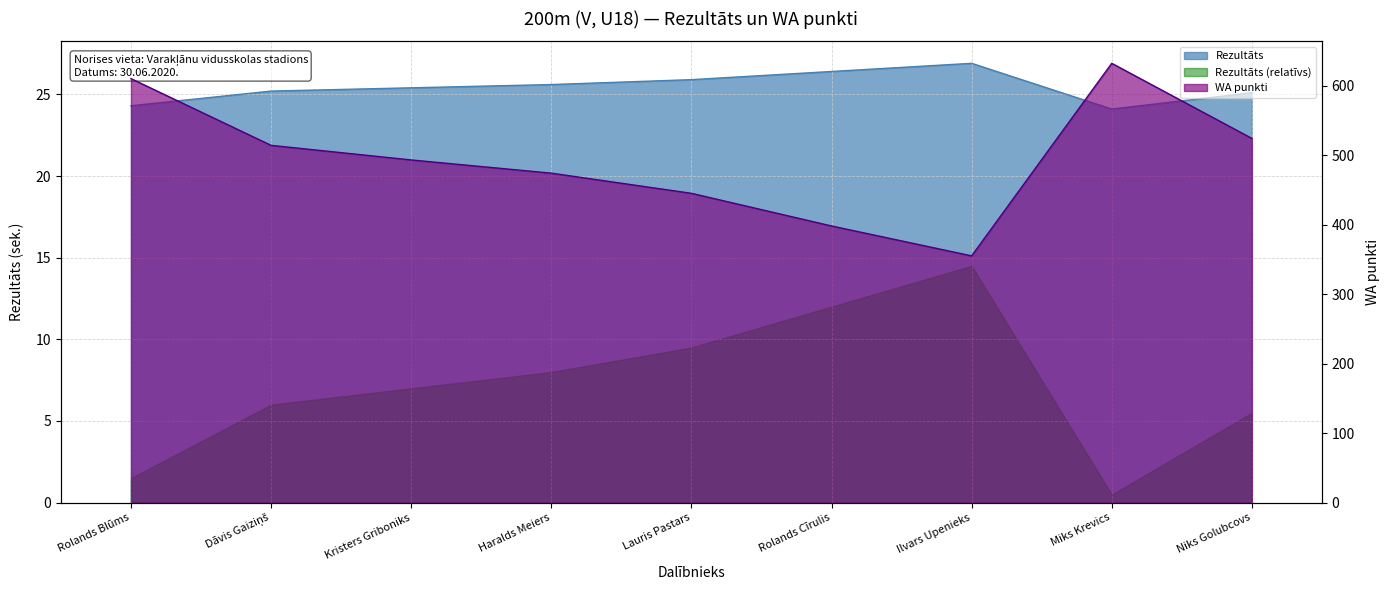

What is the difference between the second highest and second lowest values?

2.1